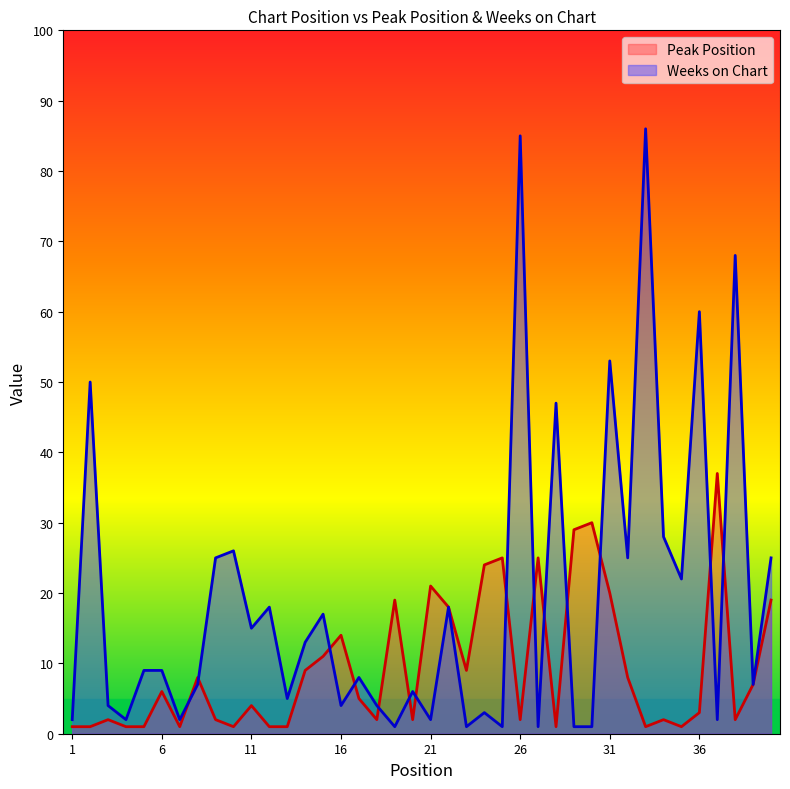

Is the value of Weeks on Chart at 23 greater than the value of Peak Position at 5?

No